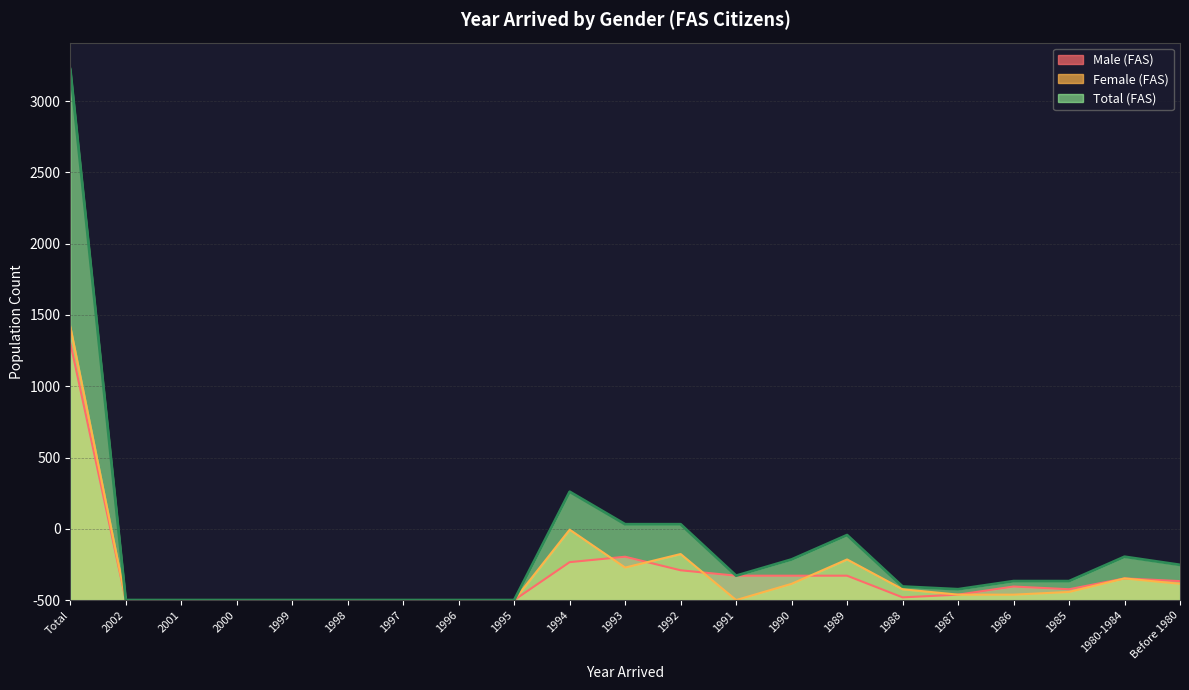

At which label does Total (FAS) first exceed 133?

Total